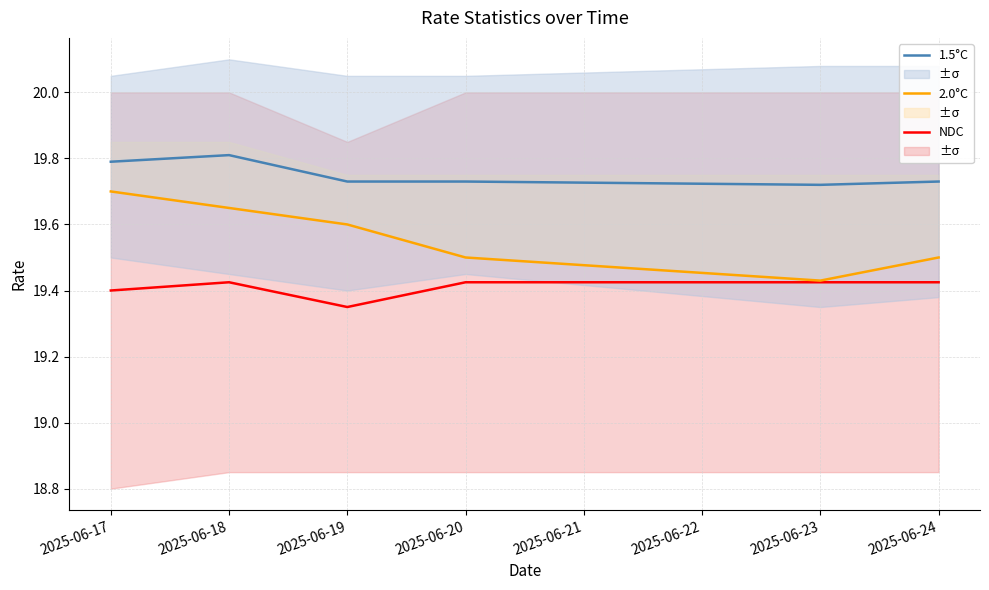

The value of 2.0°C at 2025-06-17 is 28.4. True or false?

False